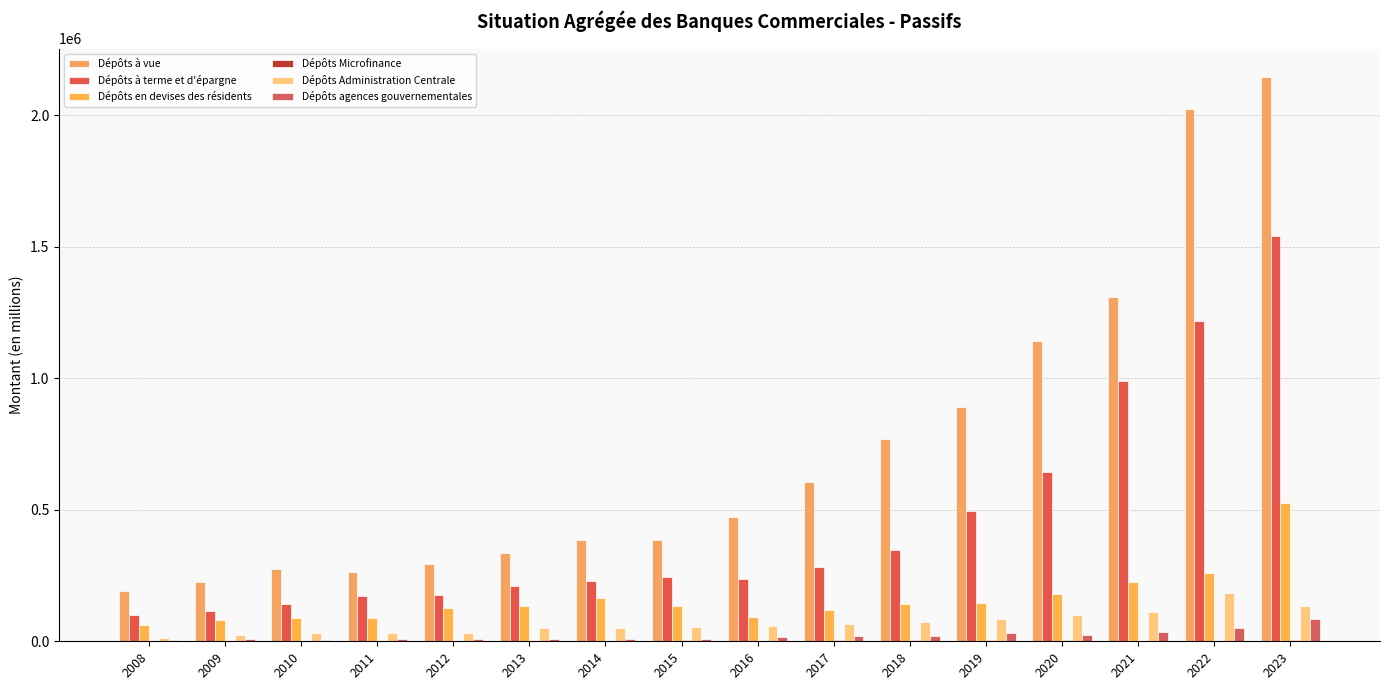

How many data points in Dépôts en devises des résidents are above 135171?

8